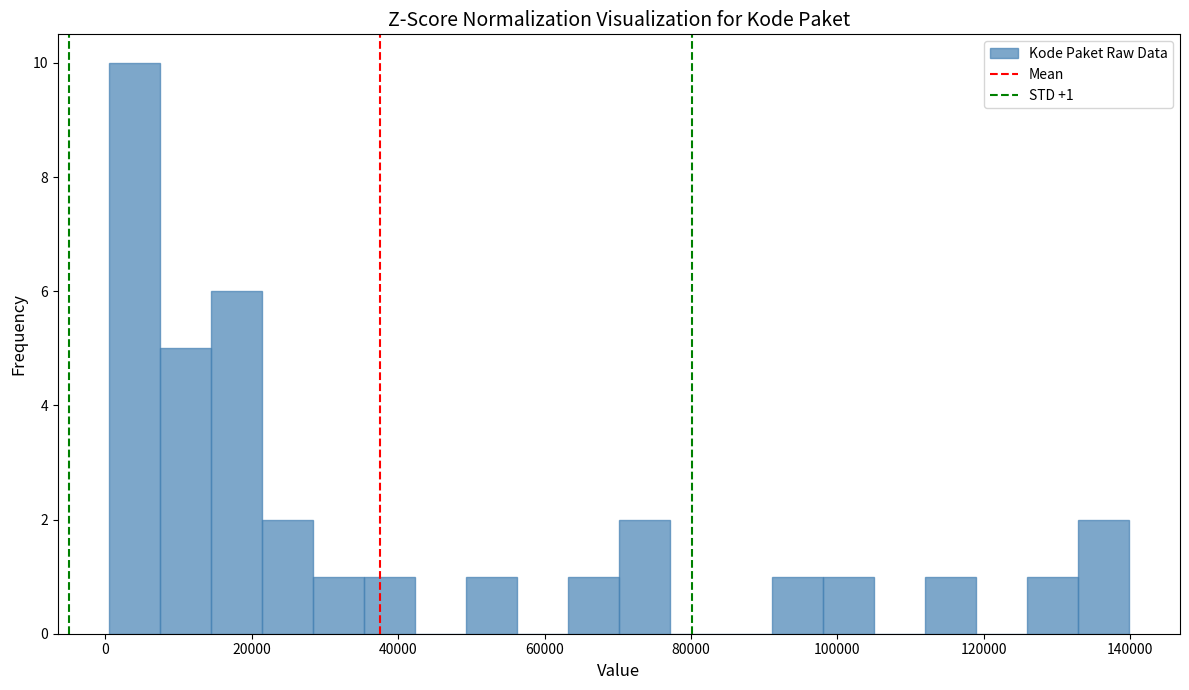

Read against the x-axis, roughly where is the centre of the tallest bar?

4000